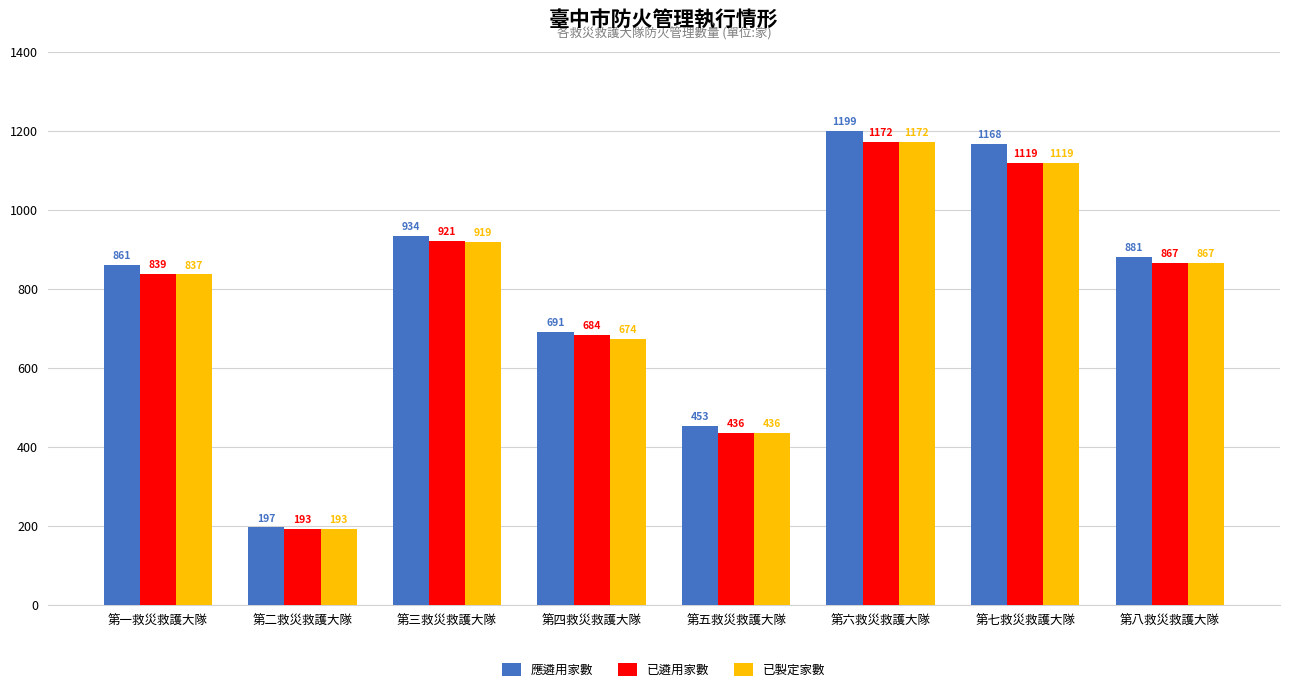

How many values in the 已製定家數 series are below 867?

4